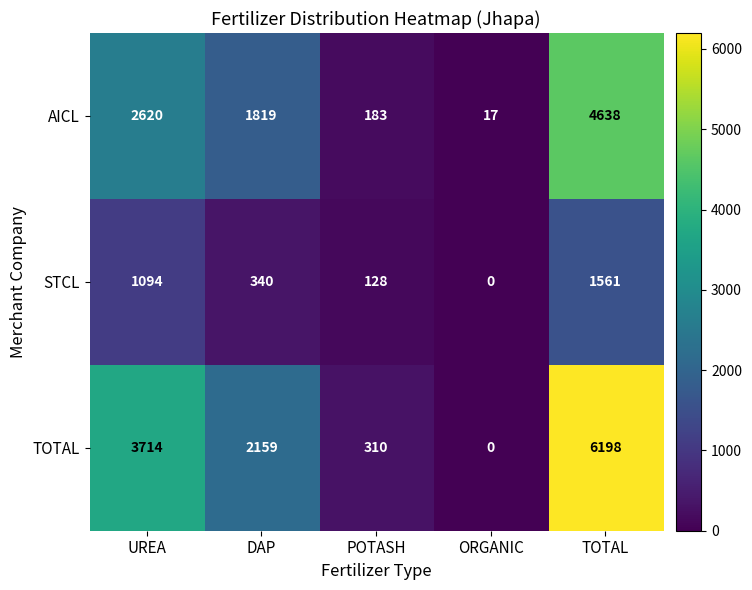

At which category is the sum across all series the highest?

TOTAL